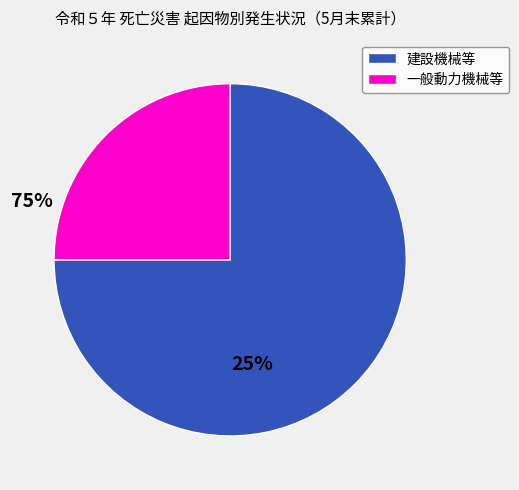

Is there any slice that represents more than half of the pie?

Yes